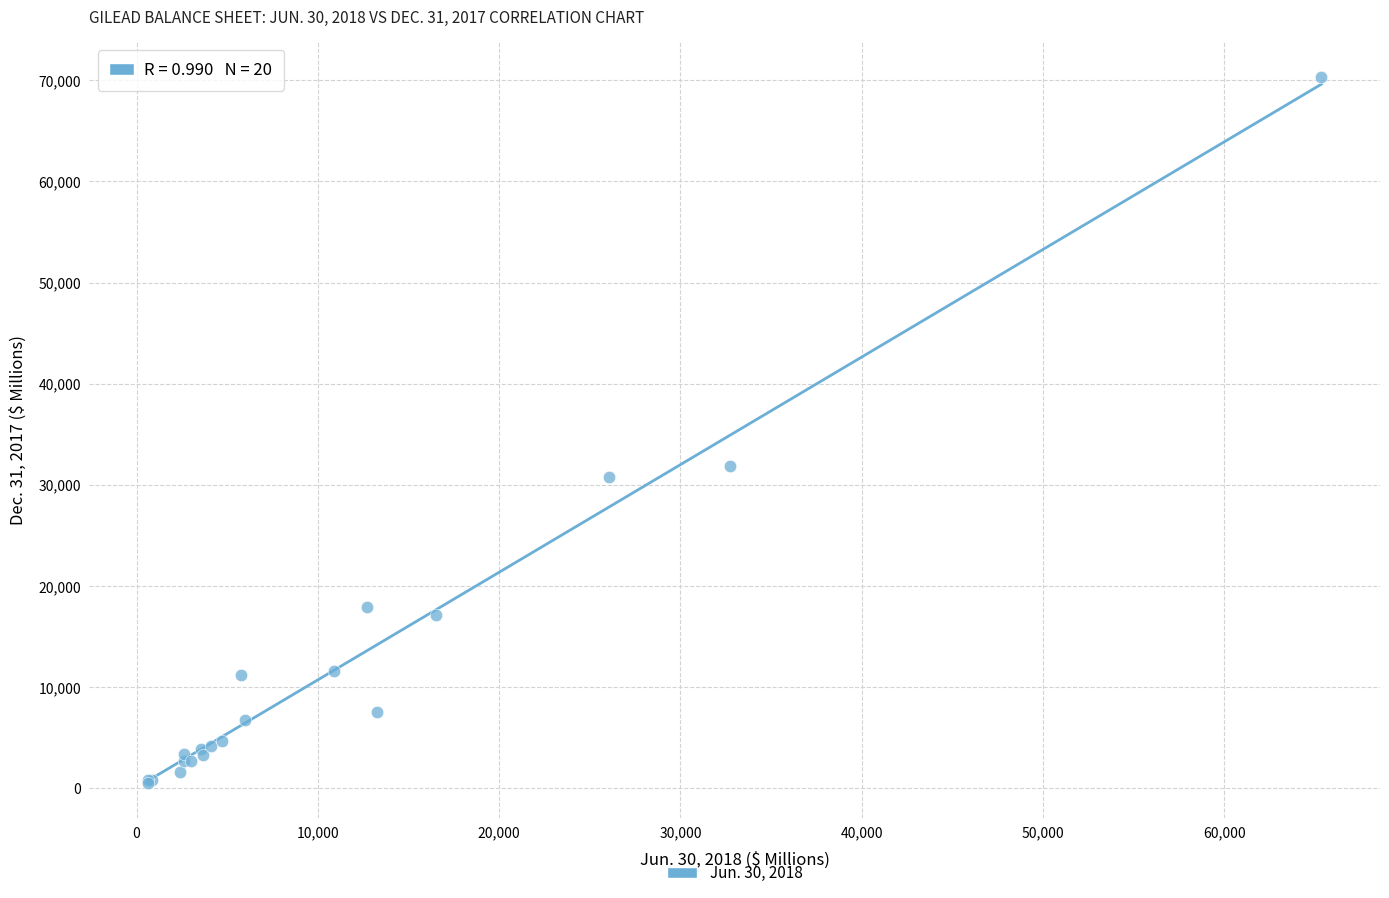

What Y value in the scatter plot is closest to 35420?

31823